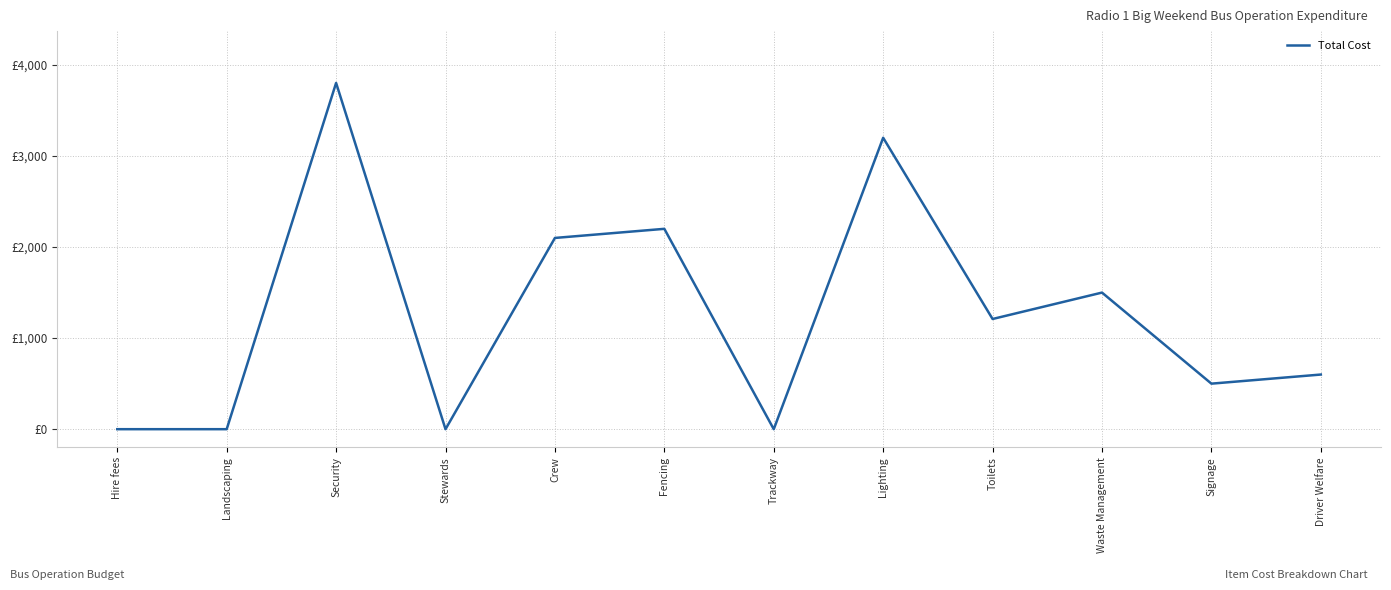

How many points are lower than both their immediate neighbors (excluding endpoints)?

4